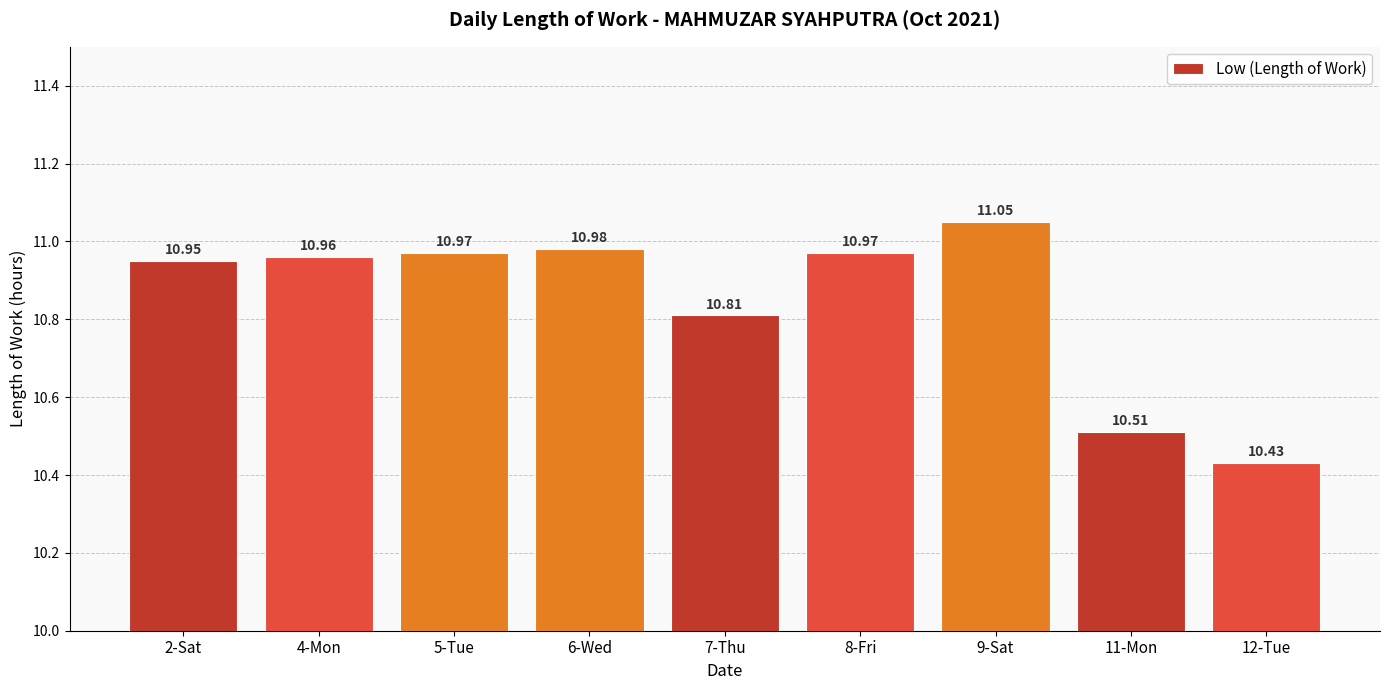

What is the label of the 7th bar from the right?

5-Tue